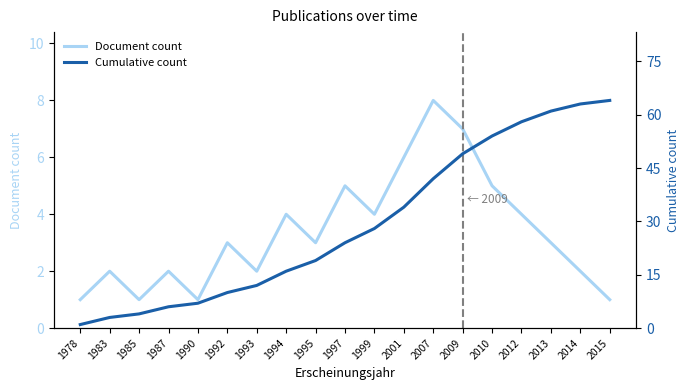

Read the Cumulative count value at 1992.

10